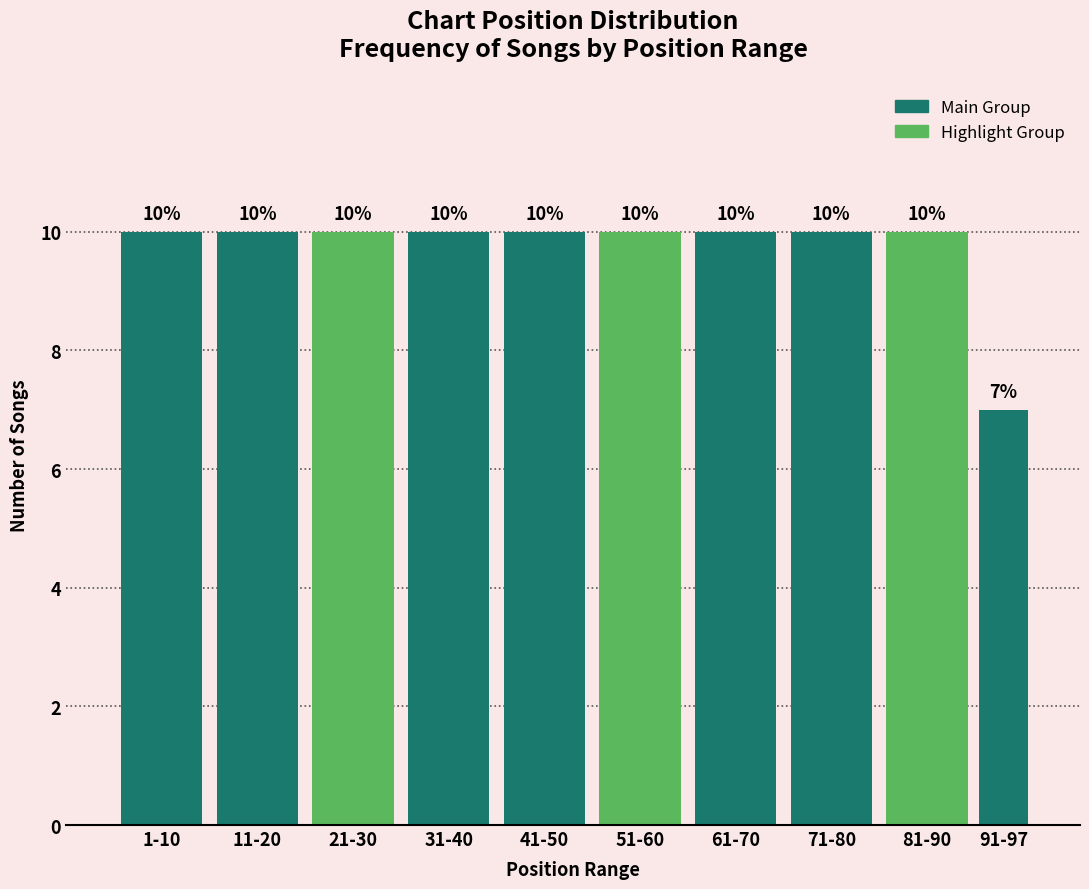

Reading right to left, list all the values displayed in this chart.

91-97=7	81-90=10	71-80=10	61-70=10	51-60=10	41-50=10	31-40=10	21-30=10	11-20=10	1-10=10